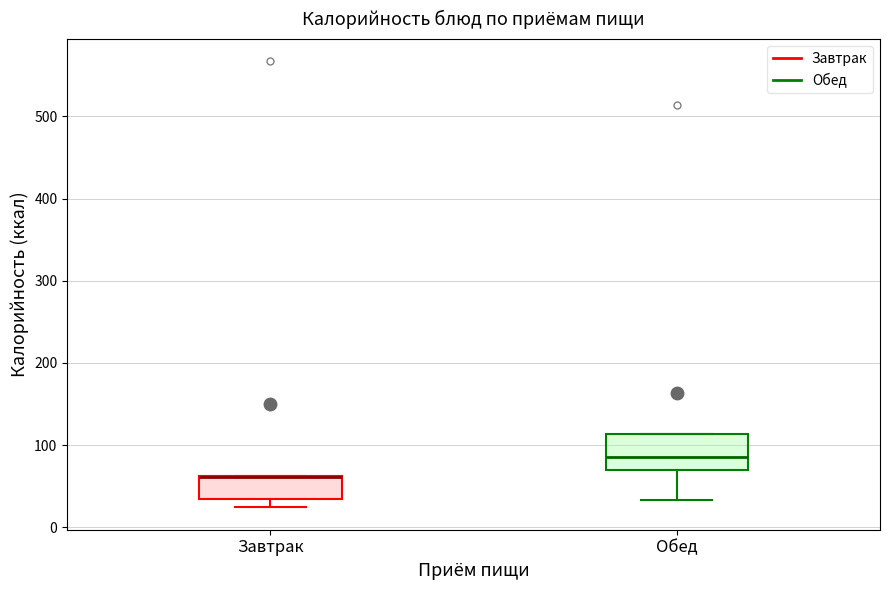

Reading left to right, read every box against the y-axis: the position of its median line, the range the box covers, and the ends of its whiskers. The values are not printed on the chart, so give them approximately, as read against the axis.

Завтрак: median 60 (drawn on the box's upper edge), box 30 to 60, whiskers 20 to 60
Обед: median 90, box 70 to 110, whiskers 30 to 110